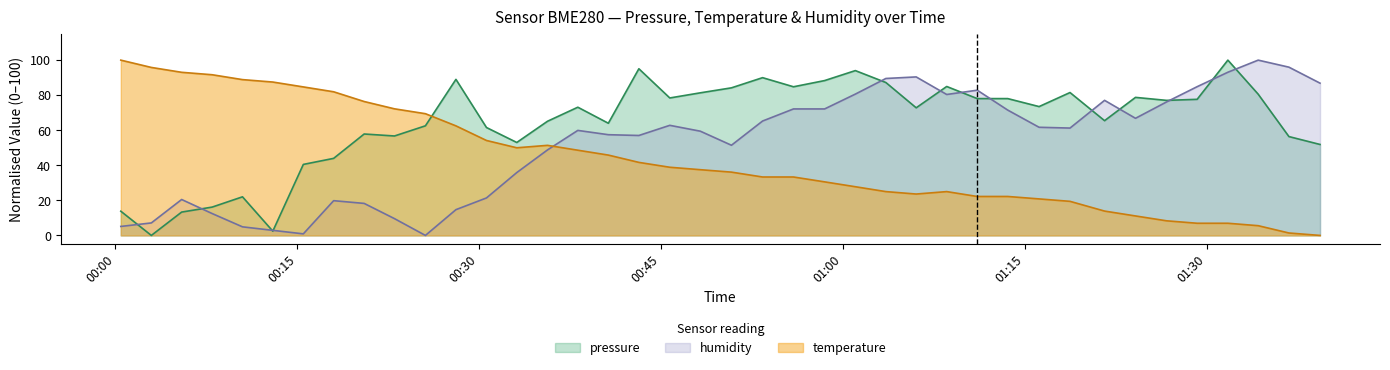

Reading left to right, extract all data points from this chart.

pressure: 2022-08-19T00:00:27=13.8	2022-08-19T00:02:58=0.0	2022-08-19T00:05:28=13.3	2022-08-19T00:07:59=16.2	2022-08-19T00:10:29=22.0	2022-08-19T00:12:59=2.4	2022-08-19T00:15:30=40.5	2022-08-19T00:18:00=44.0	2022-08-19T00:20:31=57.9	2022-08-19T00:23:01=56.7	2022-08-19T00:25:34=62.5	2022-08-19T00:28:05=89.0	2022-08-19T00:30:36=61.6	2022-08-19T00:33:06=53.0	2022-08-19T00:35:38=65.1	2022-08-19T00:38:08=73.1	2022-08-19T00:40:39=64.0	2022-08-19T00:43:10=95.1	2022-08-19T00:45:43=78.4	2022-08-19T00:48:14=81.3	2022-08-19T00:50:48=84.2	2022-08-19T00:53:22=90.0	2022-08-19T00:55:55=84.8	2022-08-19T00:58:29=88.3	2022-08-19T01:01:01=94.0	2022-08-19T01:03:32=87.2	2022-08-19T01:06:02=72.8	2022-08-19T01:08:33=85.0	2022-08-19T01:11:04=78.1	2022-08-19T01:13:35=78.1	2022-08-19T01:16:10=73.5	2022-08-19T01:18:43=81.5	2022-08-19T01:21:34=65.5	2022-08-19T01:24:07=78.8	2022-08-19T01:26:41=77.0	2022-08-19T01:29:12=77.6	2022-08-19T01:31:44=100.0	2022-08-19T01:34:14=80.6	2022-08-19T01:36:46=56.4	2022-08-19T01:39:20=51.9
temperature: 2022-08-19T00:00:27=100.0	2022-08-19T00:02:58=95.8	2022-08-19T00:05:28=93.1	2022-08-19T00:07:59=91.7	2022-08-19T00:10:29=88.9	2022-08-19T00:12:59=87.5	2022-08-19T00:15:30=84.7	2022-08-19T00:18:00=81.9	2022-08-19T00:20:31=76.4	2022-08-19T00:23:01=72.2	2022-08-19T00:25:34=69.4	2022-08-19T00:28:05=62.5	2022-08-19T00:30:36=54.2	2022-08-19T00:33:06=50.0	2022-08-19T00:35:38=51.4	2022-08-19T00:38:08=48.6	2022-08-19T00:40:39=45.8	2022-08-19T00:43:10=41.7	2022-08-19T00:45:43=38.9	2022-08-19T00:48:14=37.5	2022-08-19T00:50:48=36.1	2022-08-19T00:53:22=33.3	2022-08-19T00:55:55=33.3	2022-08-19T00:58:29=30.6	2022-08-19T01:01:01=27.8	2022-08-19T01:03:32=25.0	2022-08-19T01:06:02=23.6	2022-08-19T01:08:33=25.0	2022-08-19T01:11:04=22.2	2022-08-19T01:13:35=22.2	2022-08-19T01:16:10=20.8	2022-08-19T01:18:43=19.4	2022-08-19T01:21:34=13.9	2022-08-19T01:24:07=11.1	2022-08-19T01:26:41=8.3	2022-08-19T01:29:12=6.9	2022-08-19T01:31:44=6.9	2022-08-19T01:34:14=5.6	2022-08-19T01:36:46=1.4	2022-08-19T01:39:20=0.0
humidity: 2022-08-19T00:00:27=5.1	2022-08-19T00:02:58=7.1	2022-08-19T00:05:28=20.5	2022-08-19T00:07:59=12.5	2022-08-19T00:10:29=4.9	2022-08-19T00:12:59=2.9	2022-08-19T00:15:30=0.9	2022-08-19T00:18:00=19.8	2022-08-19T00:20:31=18.3	2022-08-19T00:23:01=9.6	2022-08-19T00:25:34=0.0	2022-08-19T00:28:05=14.7	2022-08-19T00:30:36=21.4	2022-08-19T00:33:06=35.9	2022-08-19T00:35:38=48.8	2022-08-19T00:38:08=59.9	2022-08-19T00:40:39=57.5	2022-08-19T00:43:10=57.0	2022-08-19T00:45:43=62.8	2022-08-19T00:48:14=59.5	2022-08-19T00:50:48=51.4	2022-08-19T00:53:22=65.3	2022-08-19T00:55:55=72.2	2022-08-19T00:58:29=72.2	2022-08-19T01:01:01=80.6	2022-08-19T01:03:32=89.5	2022-08-19T01:06:02=90.4	2022-08-19T01:08:33=80.4	2022-08-19T01:11:04=82.9	2022-08-19T01:13:35=71.5	2022-08-19T01:16:10=61.7	2022-08-19T01:18:43=61.2	2022-08-19T01:21:34=77.1	2022-08-19T01:24:07=66.8	2022-08-19T01:26:41=76.2	2022-08-19T01:29:12=84.9	2022-08-19T01:31:44=93.1	2022-08-19T01:34:14=100.0	2022-08-19T01:36:46=96.0	2022-08-19T01:39:20=86.9